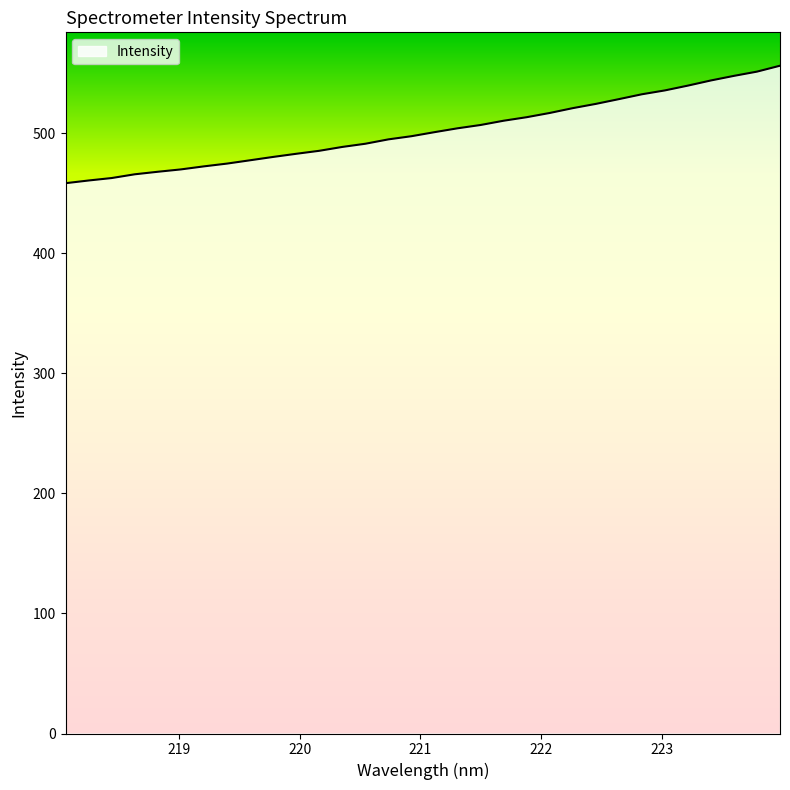

What is the maximum value shown in the chart?

556.3